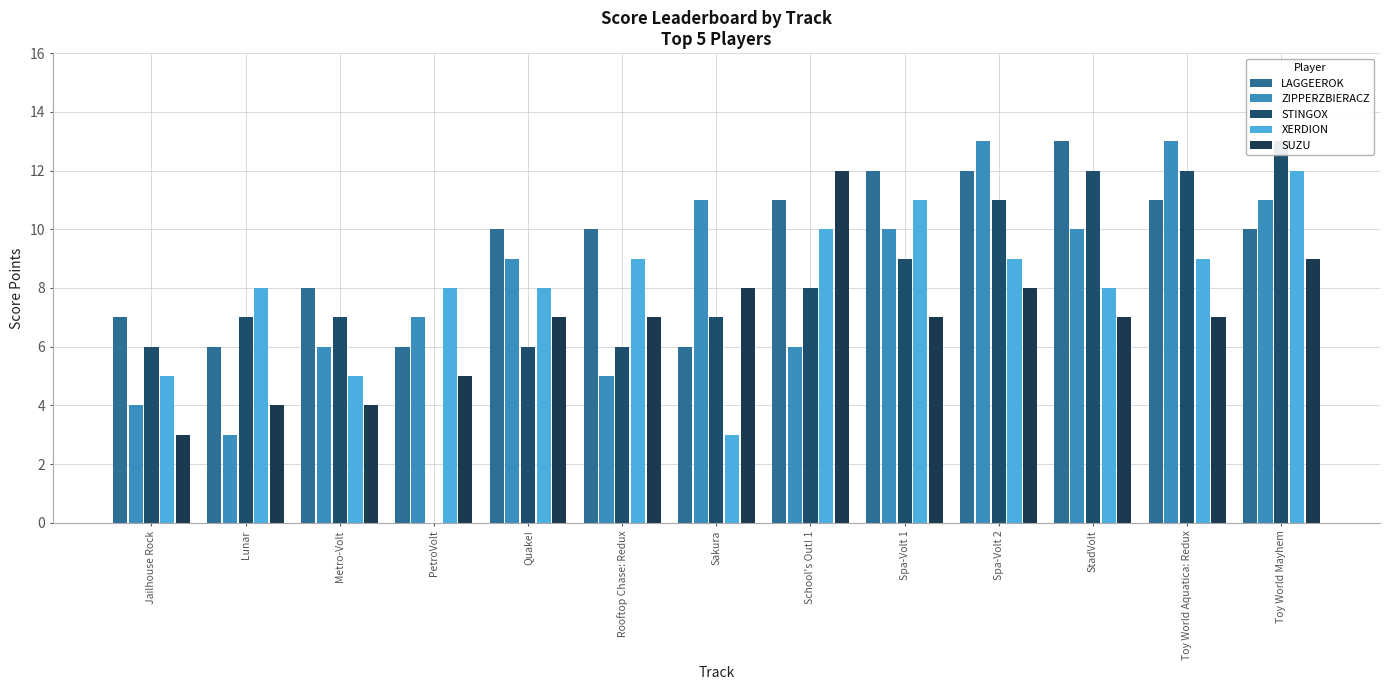

At how many categories does at least one series exceed 2?

13